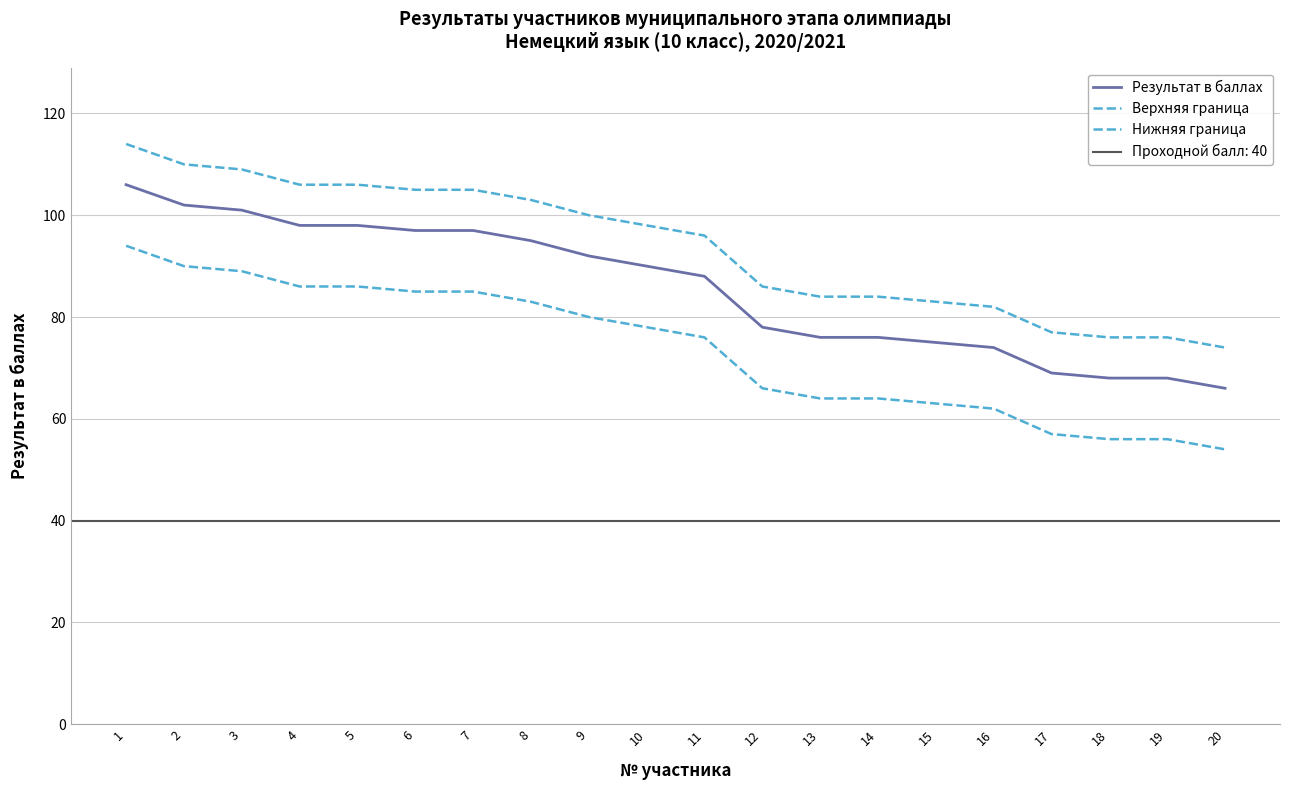

Reading right to left, what are all the values shown in this chart?

Результат в баллах: 66	68	68	69	74	75	76	76	78	88	90	92	95	97	97	98	98	101	102	106
Верхняя граница: 74	76	76	77	82	83	84	84	86	96	98	100	103	105	105	106	106	109	110	114
Нижняя граница: 54	56	56	57	62	63	64	64	66	76	78	80	83	85	85	86	86	89	90	94